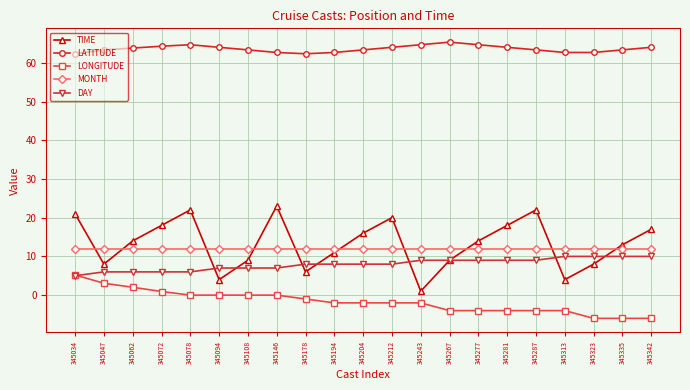

What are all the series names shown in the legend?

TIME, LATITUDE, LONGITUDE, MONTH, DAY